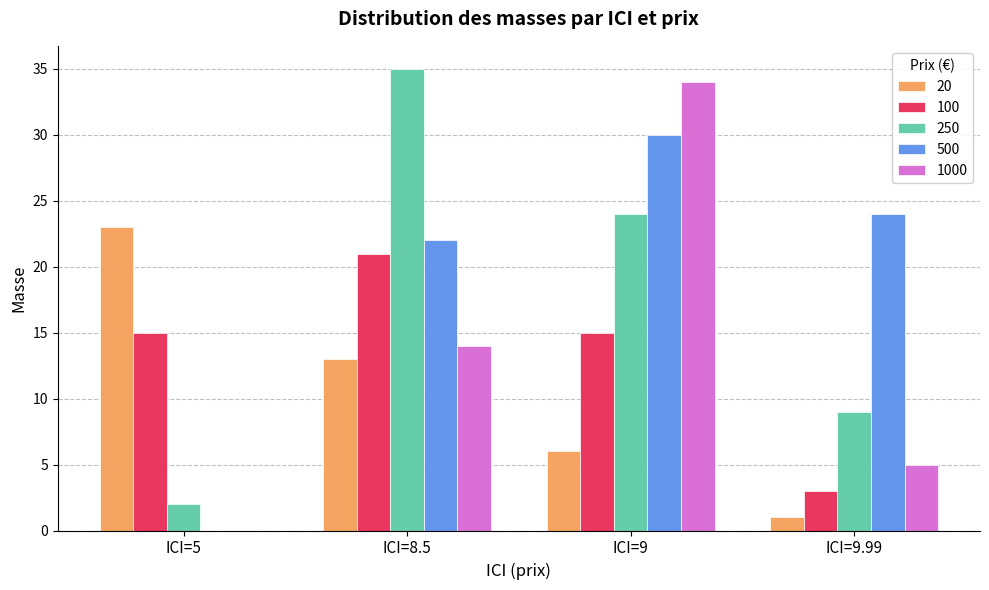

Are the bars grouped side by side (vs. stacked)?

Yes